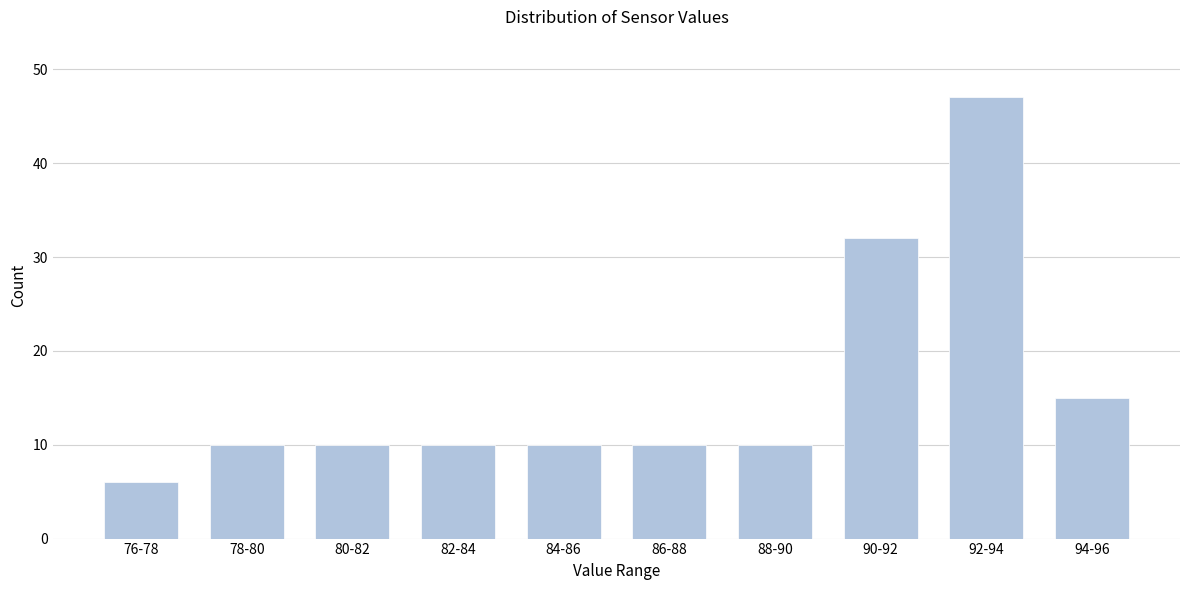

Reading left to right, what are all the values shown in this chart?

6	10	10	10	10	10	10	32	47	15